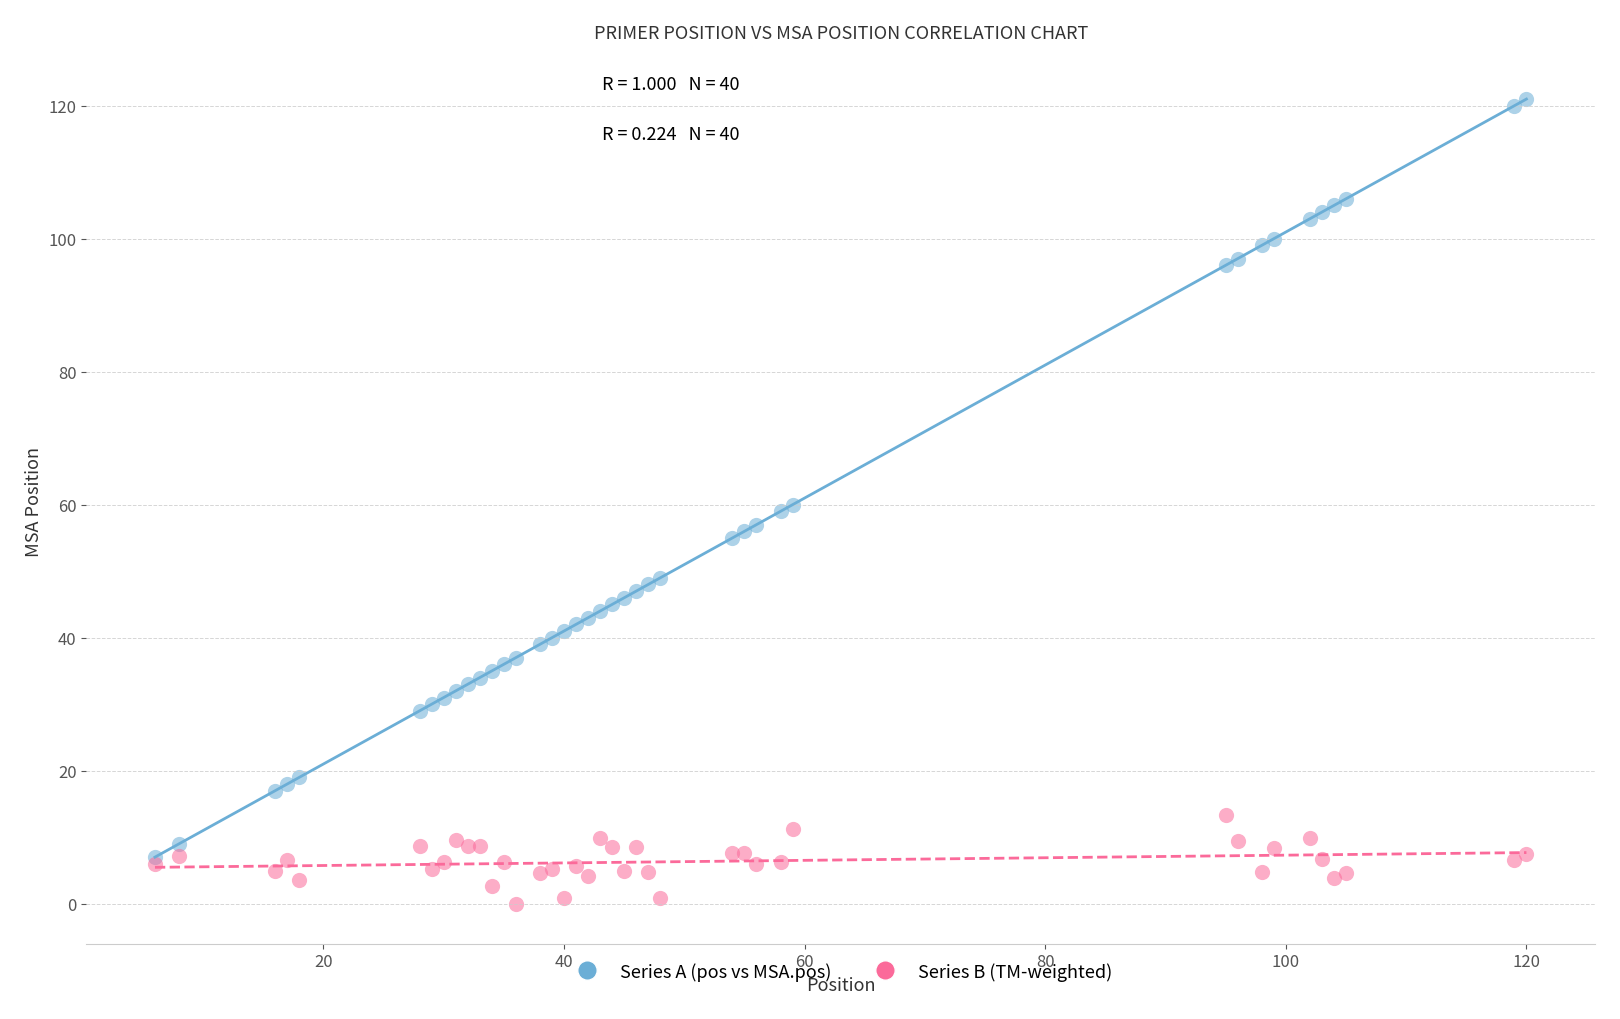

What are all the series names shown in the legend?

Series A (pos vs MSA.pos), Series B (TM-weighted)